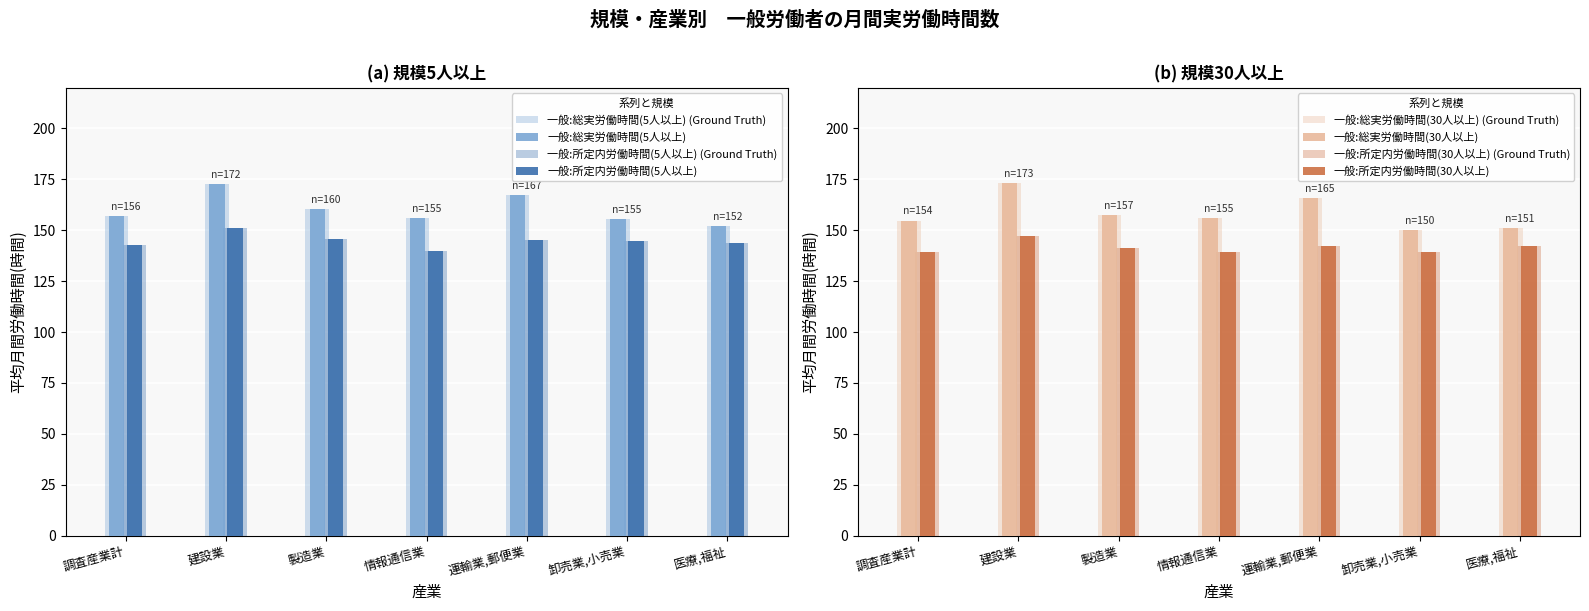

Reading right to left, list all the values displayed in this chart.

一般:総実労働時間(5人以上): 医療,福祉=152.2	卸売業,小売業=155.4	運輸業,郵便業=167.5	情報通信業=155.8	製造業=160.5	建設業=172.5	調査産業計=156.9
一般:所定内労働時間(5人以上): 医療,福祉=143.9	卸売業,小売業=144.8	運輸業,郵便業=145.0	情報通信業=139.6	製造業=145.7	建設業=150.9	調査産業計=142.6
一般:総実労働時間(30人以上): 医療,福祉=151.2	卸売業,小売業=150.3	運輸業,郵便業=165.9	情報通信業=155.8	製造業=157.5	建設業=173.4	調査産業計=154.8
一般:所定内労働時間(30人以上): 医療,福祉=142.4	卸売業,小売業=139.5	運輸業,郵便業=142.5	情報通信業=139.1	製造業=141.5	建設業=147.3	調査産業計=139.5